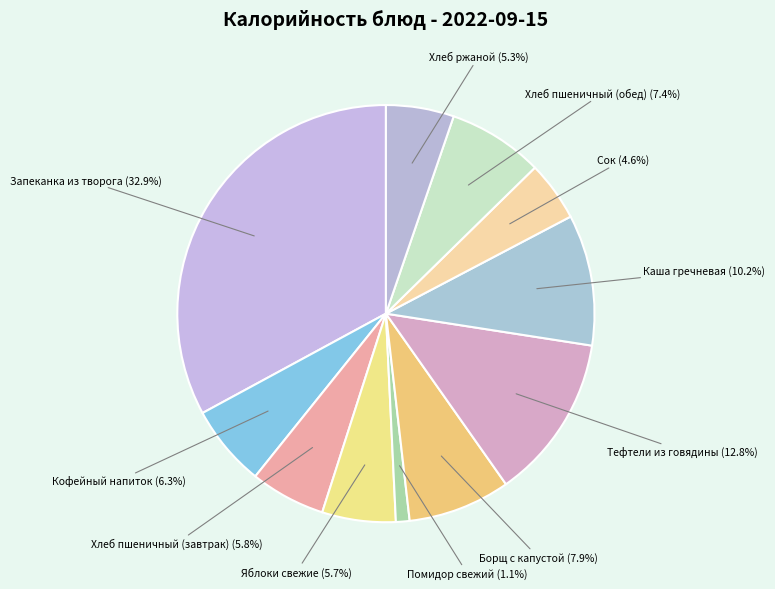

To the nearest percent, what is the difference between the largest and smallest slice percentages?

32%